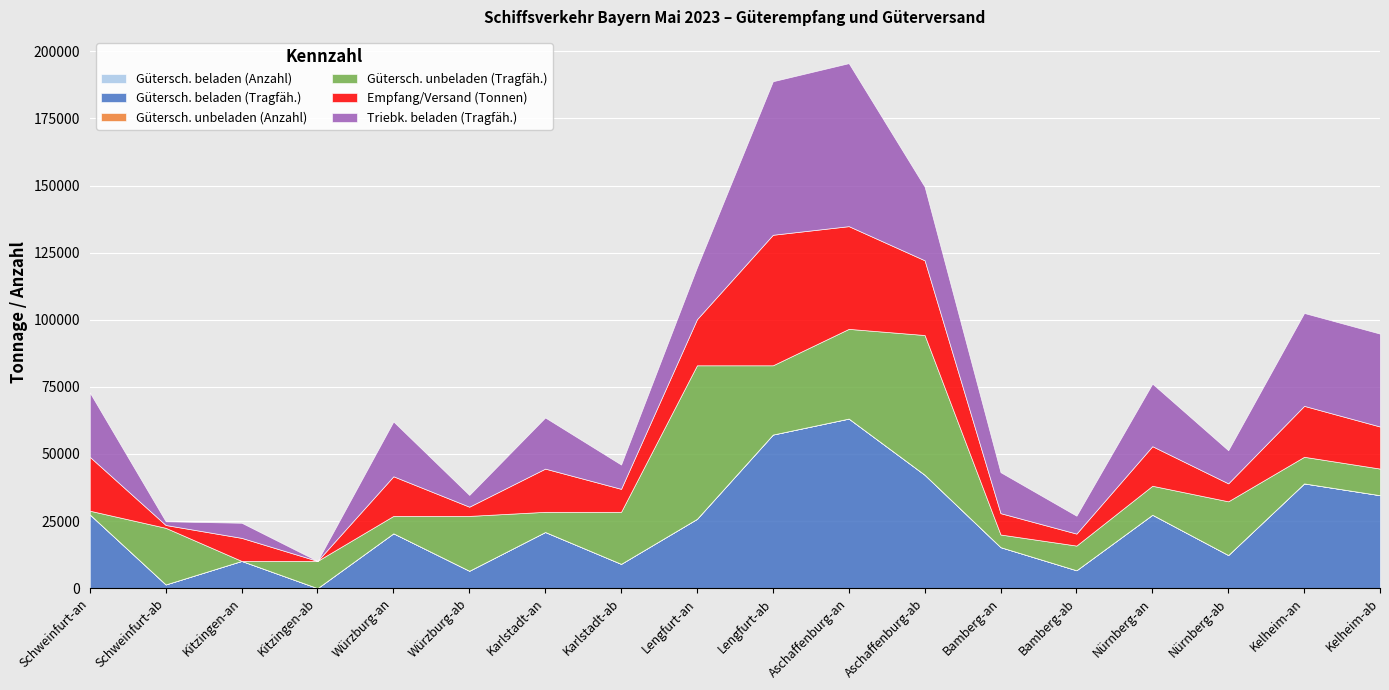

What is the difference between the Gütersch. unbeladen (Tragfäh.) values at Karlstadt-an and Bamberg-an?

2799